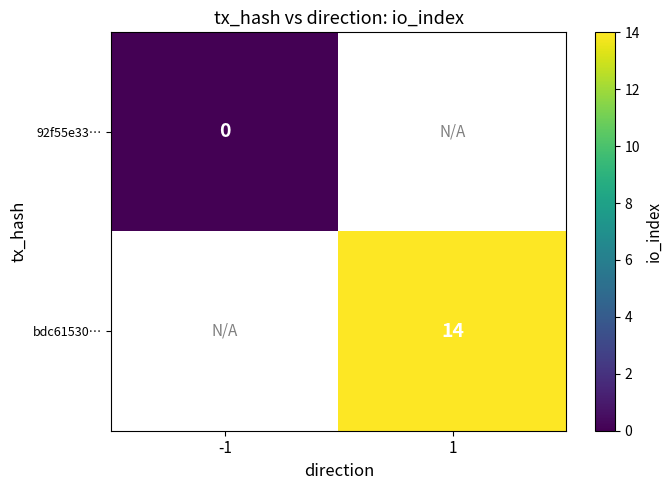

The bdc61530… series shows 4 at 1. True or false?

False